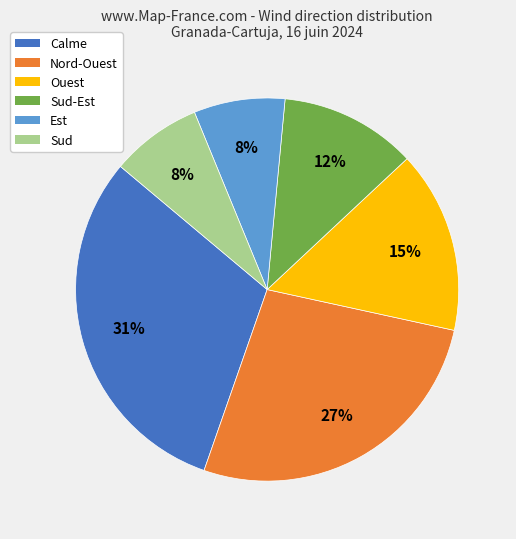

Count the number of slices in the pie.

6